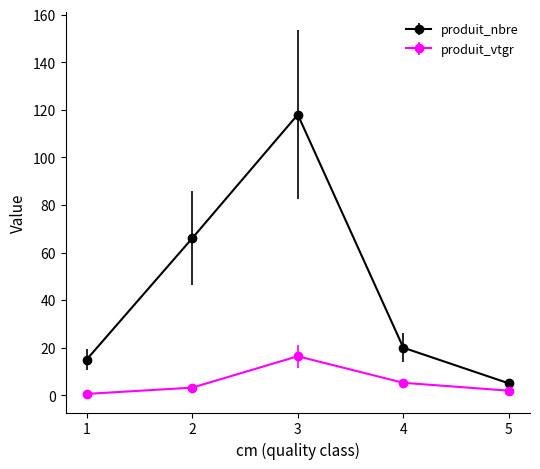

True or false: produit_vtgr has more than 0 interior local peaks.

True